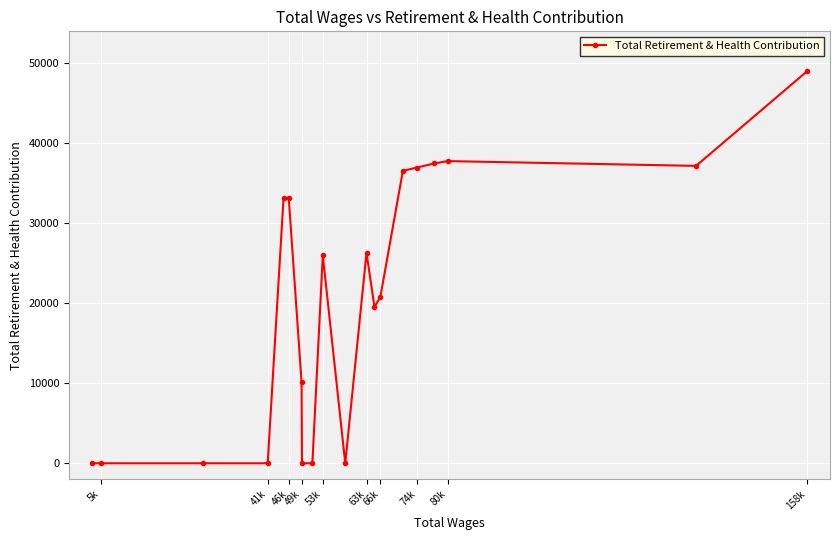

At which label is the value closest to 24476?

53k